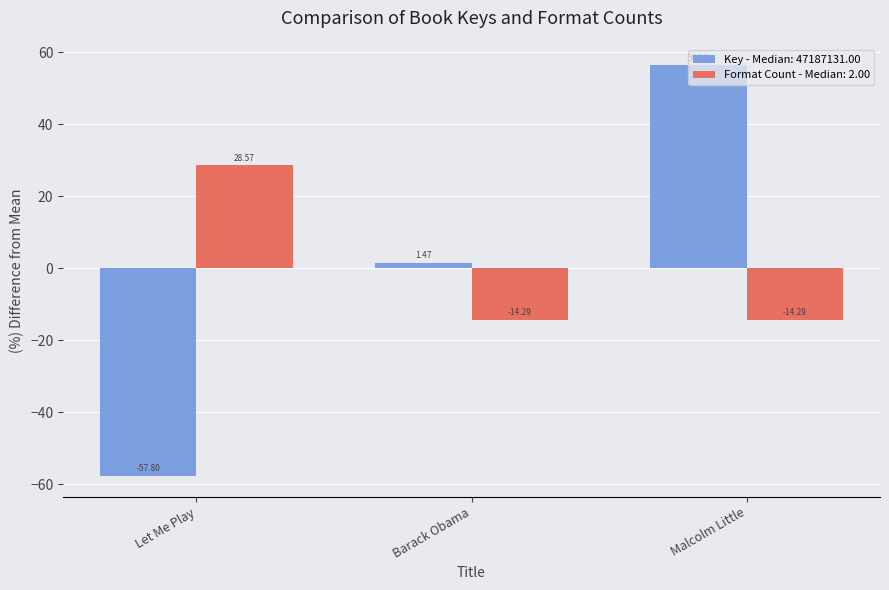

What is the label of the 1st bar from the right?

Malcolm Little